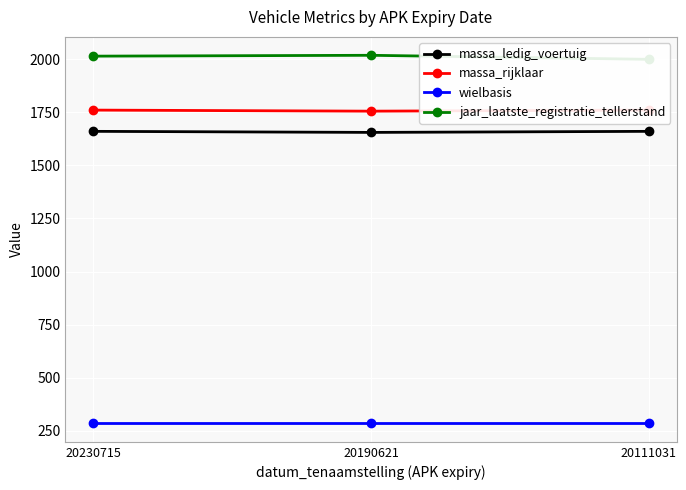

What is the lowest value of the wielbasis series?

285